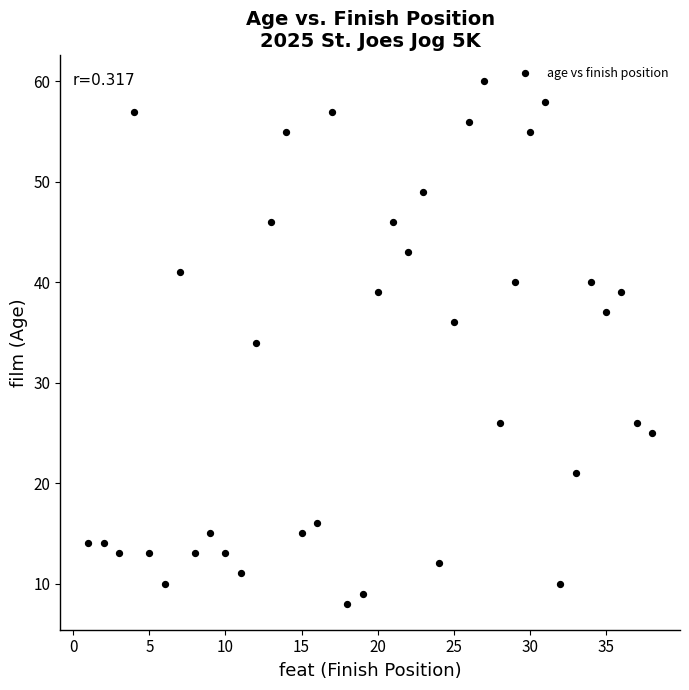

What is the range of Y values (max minus min)?

52